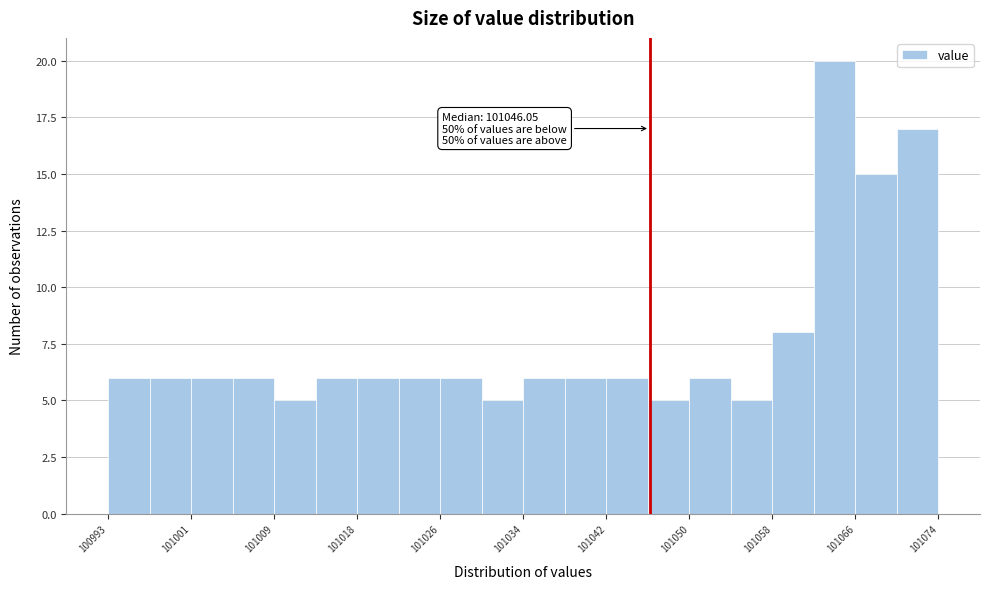

Over which range of the x-axis is the bar tallest?

101062 to 101066